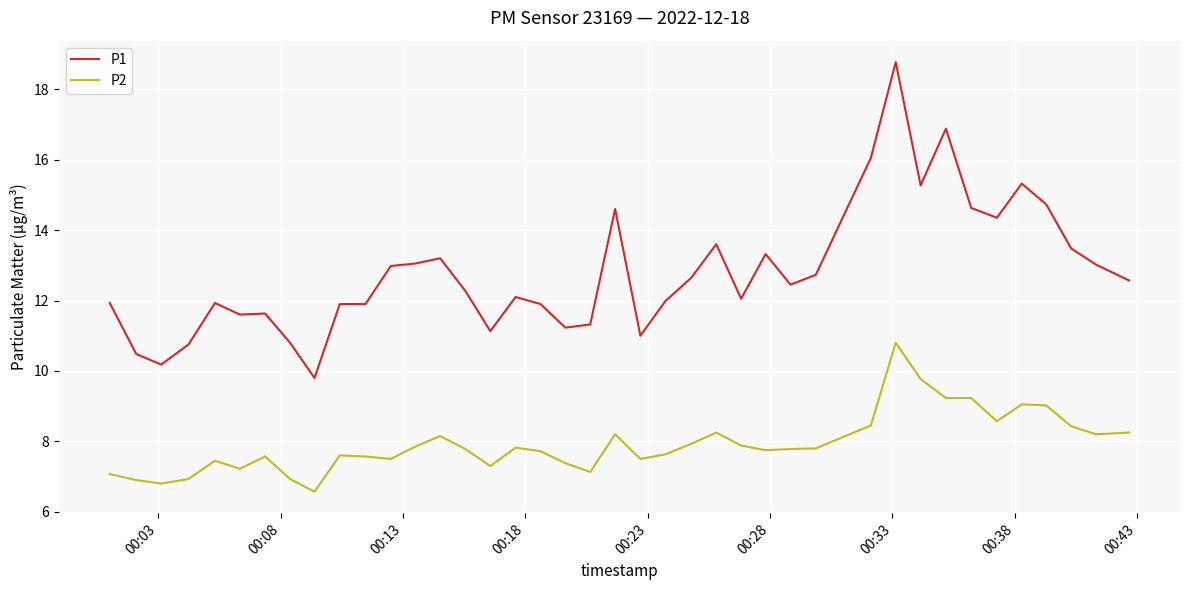

Which series has the largest range (max minus min)?

P1